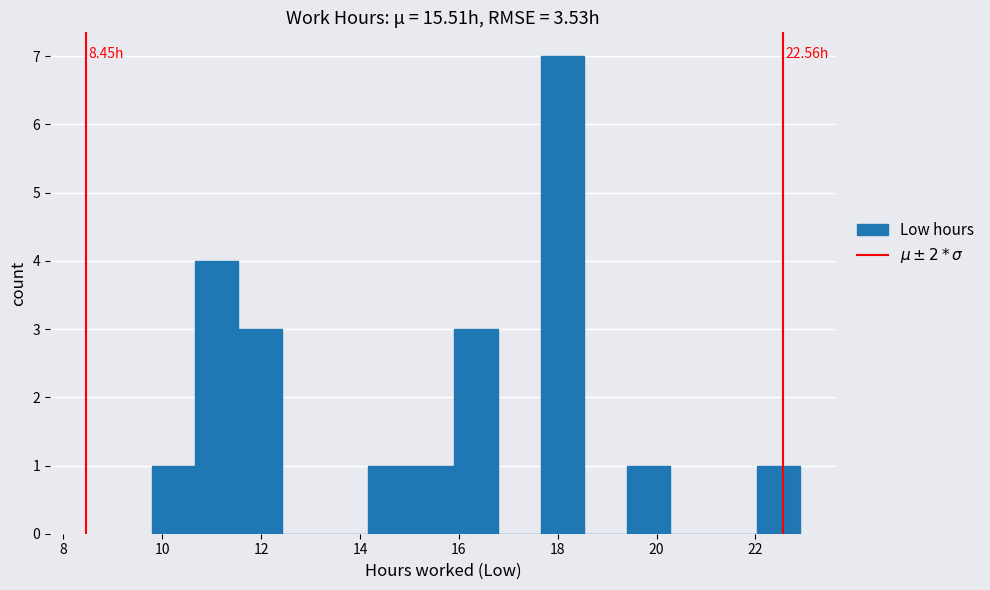

Which range on the x-axis has the tallest bar?

17.6 to 18.6